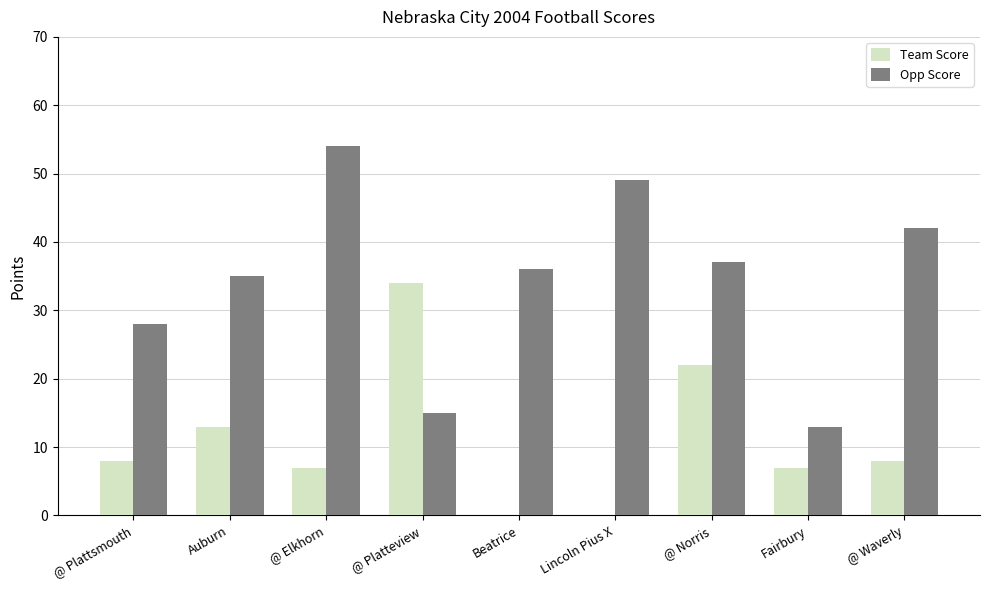

At which category does the chart reach its peak across all series?

@ Elkhorn